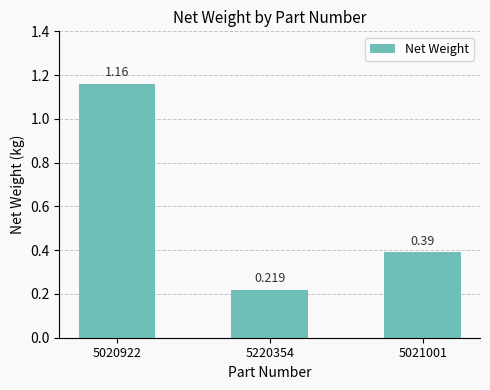

Does the chart contain any negative values?

No